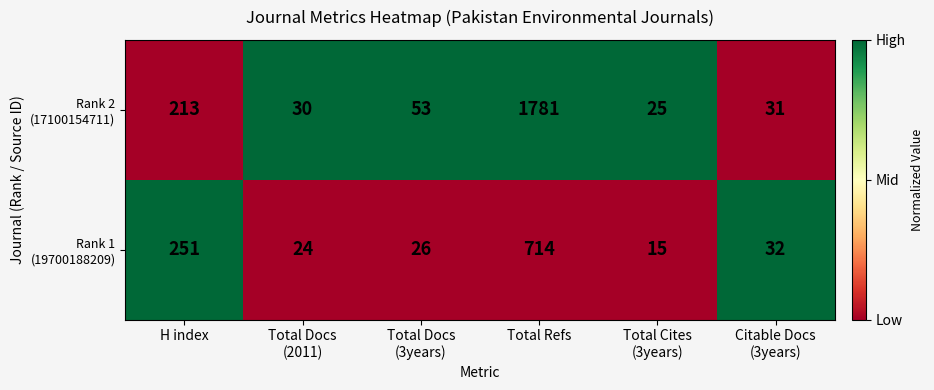

How many distinct data groups are displayed?

2